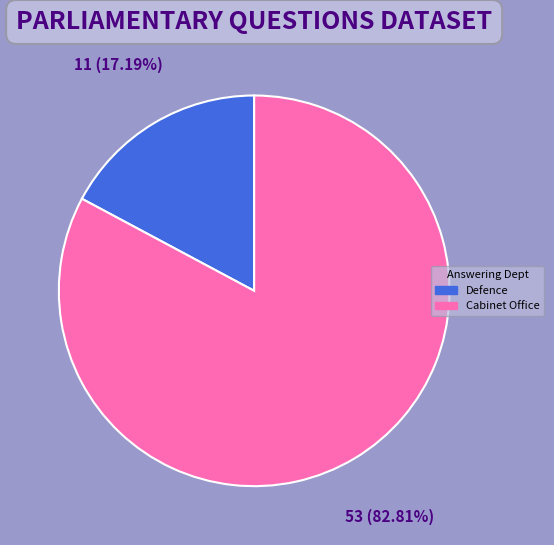

Does Defence represent more than half of the total?

No